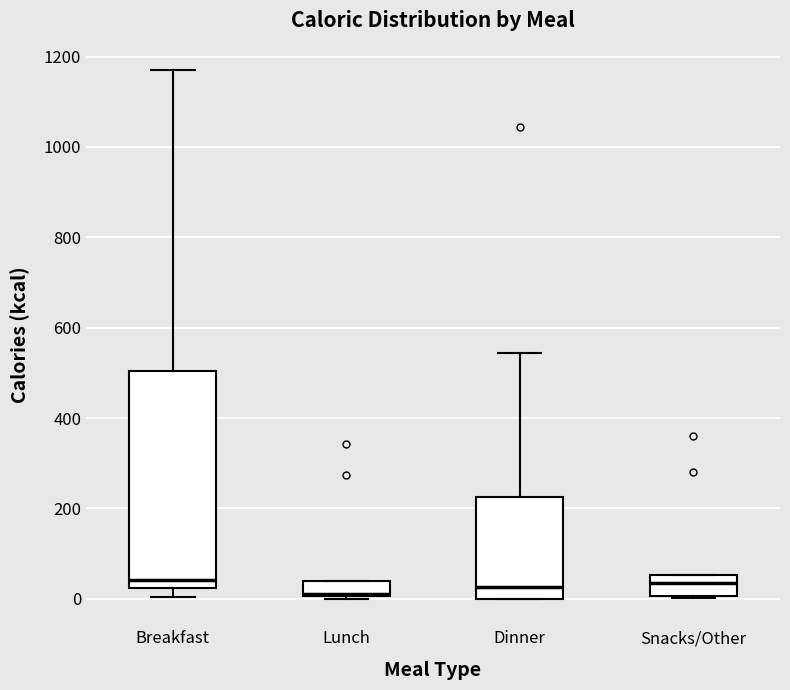

Reading left to right, read every box against the y-axis: the position of its median line, the range the box covers, and the ends of its whiskers. The values are not printed on the chart, so give them approximately, as read against the axis.

Breakfast: median 40, box 20 to 500, whiskers 0 to 1180
Lunch: median 20, box 0 to 40, whiskers 0 to 40
Dinner: median 20, box 0 to 220, whiskers 0 to 540
Snacks/Other: median 40, box 0 to 60, whiskers 0 to 60